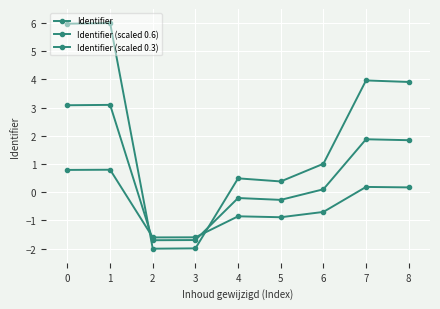

At which label is Identifier closest to 2?

6